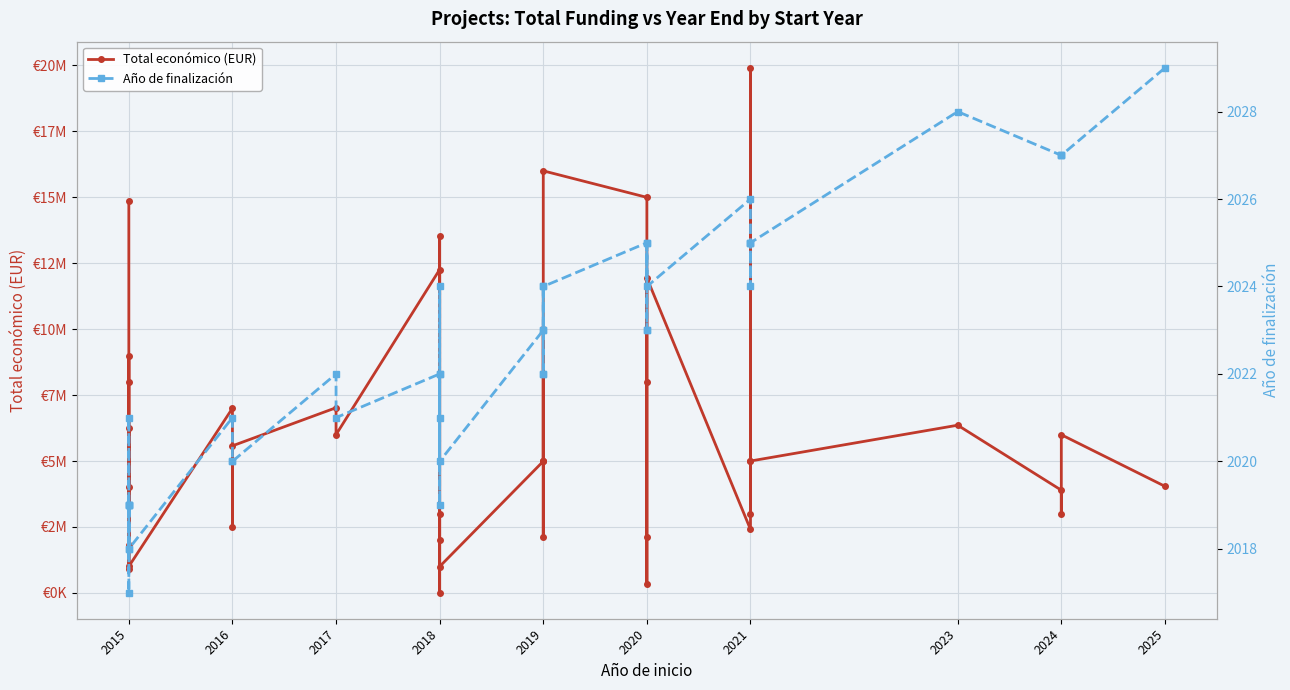

The Total económico (EUR) series shows 1765370 at 2024. True or false?

False